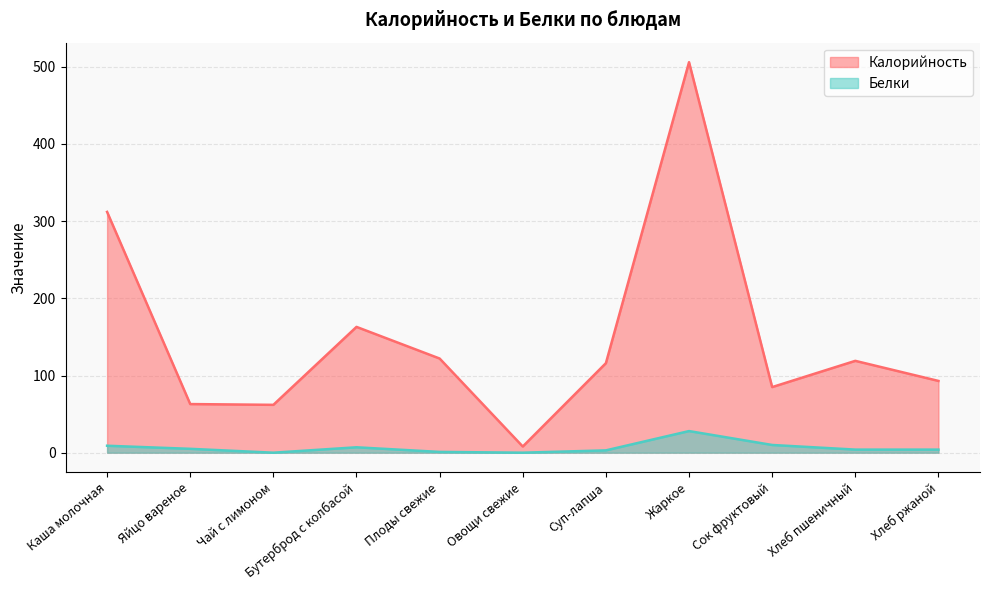

Where does the Калорийность series first go above 116?

Каша молочная